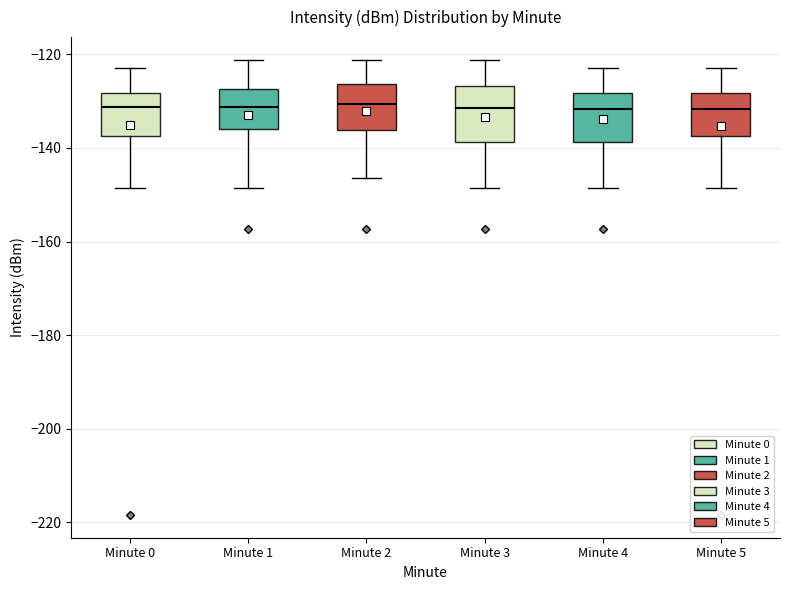

Reading left to right, read every box against the y-axis: the position of its median line, the range the box covers, and the ends of its whiskers. The values are not printed on the chart, so give them approximately, as read against the axis.

Minute 0: median -132, box -138 to -128, whiskers -148 to -122
Minute 1: median -132, box -136 to -128, whiskers -148 to -122
Minute 2: median -130, box -136 to -126, whiskers -146 to -122
Minute 3: median -132, box -138 to -126, whiskers -148 to -122
Minute 4: median -132, box -138 to -128, whiskers -148 to -122
Minute 5: median -132, box -138 to -128, whiskers -148 to -122